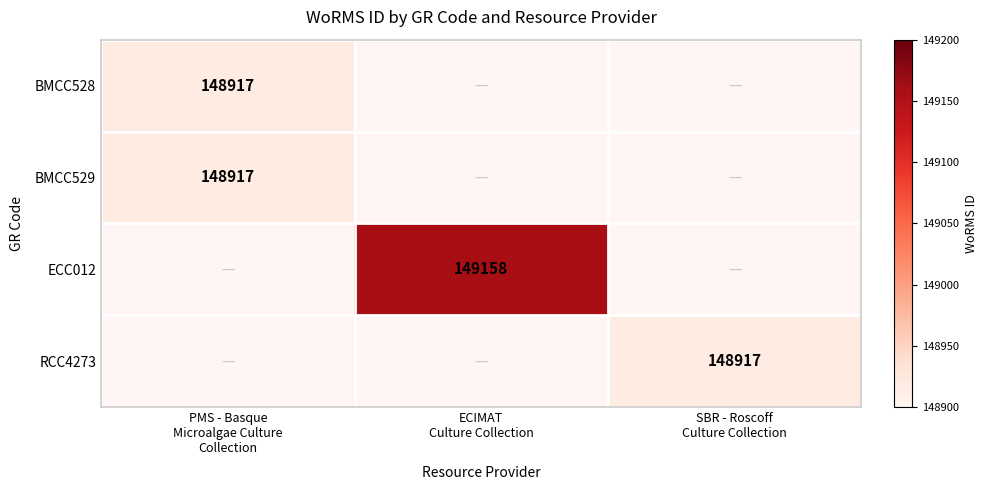

Which has a higher value, PMS - Basque
Microalgae Culture
Collection or SBR - Roscoff
Culture Collection?

SBR - Roscoff
Culture Collection